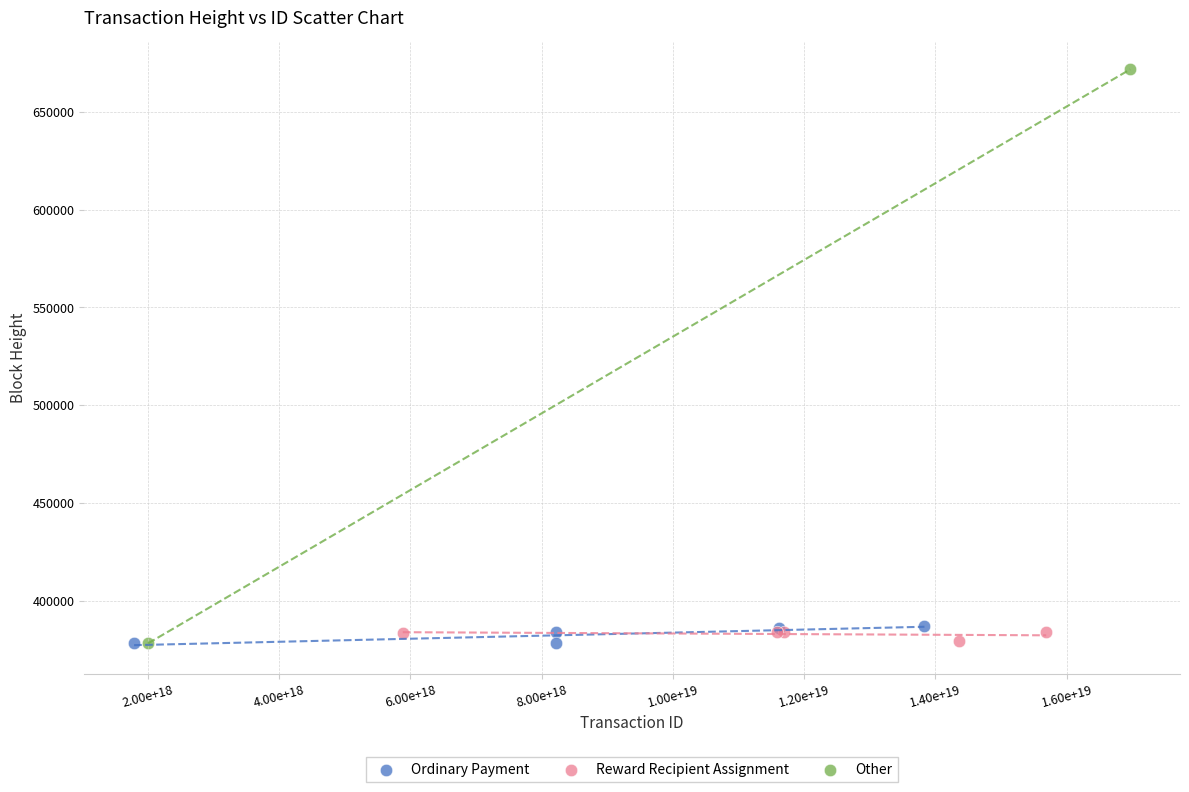

What are all the series names shown in the legend?

Ordinary Payment, Reward Recipient Assignment, Other